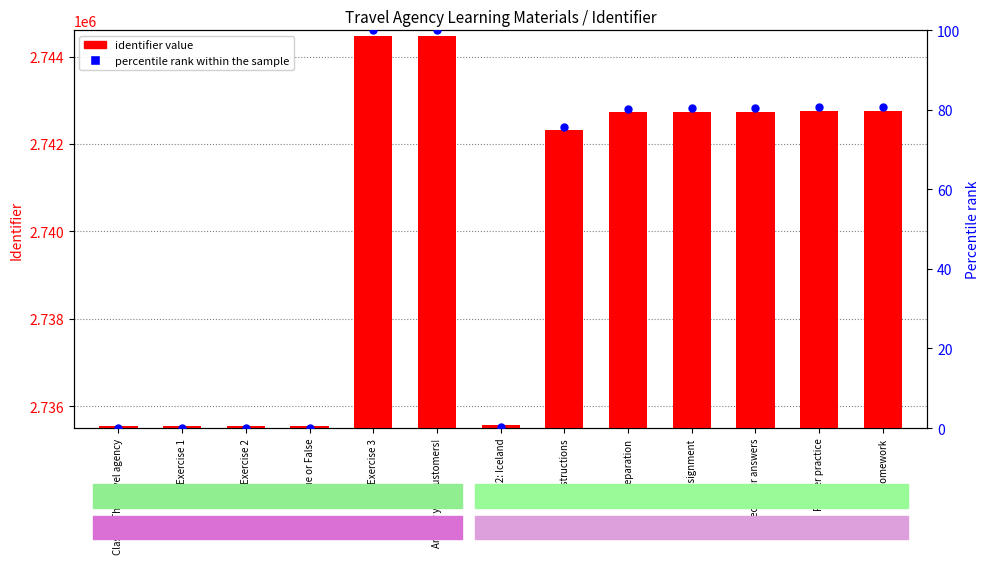

Which series contains the lowest Y value?

percentile rank within the sample